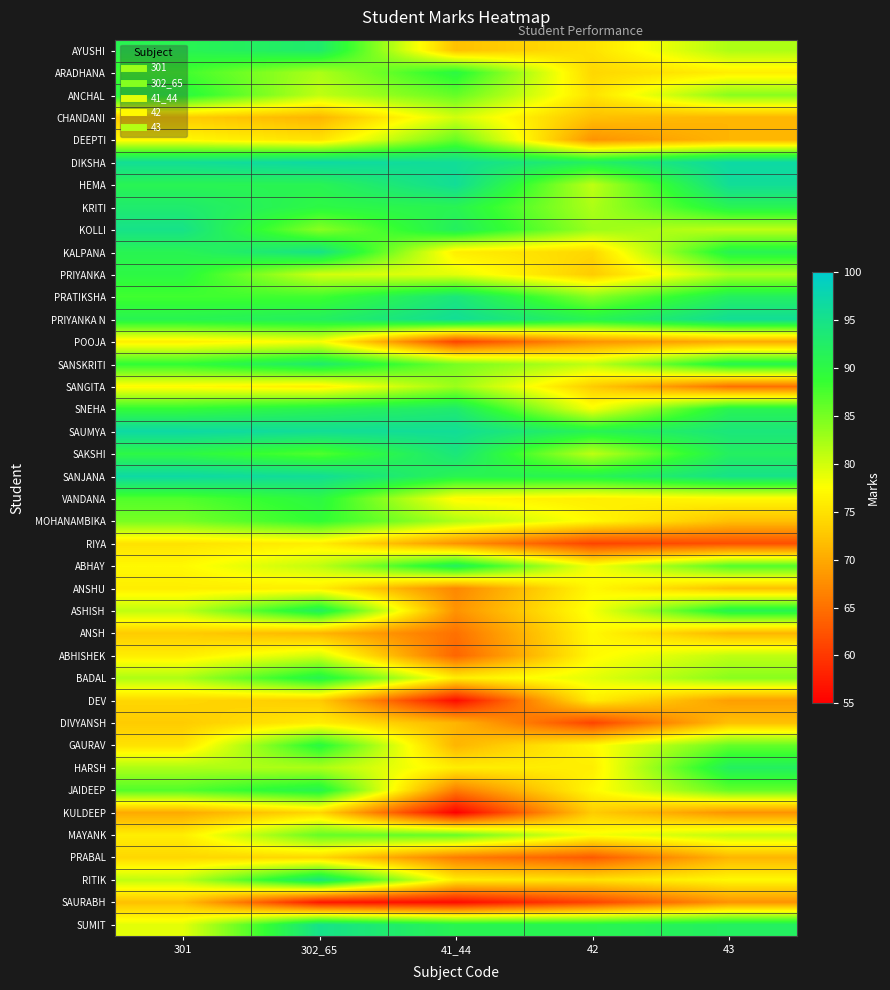

What is the maximum value shown in the chart?

97